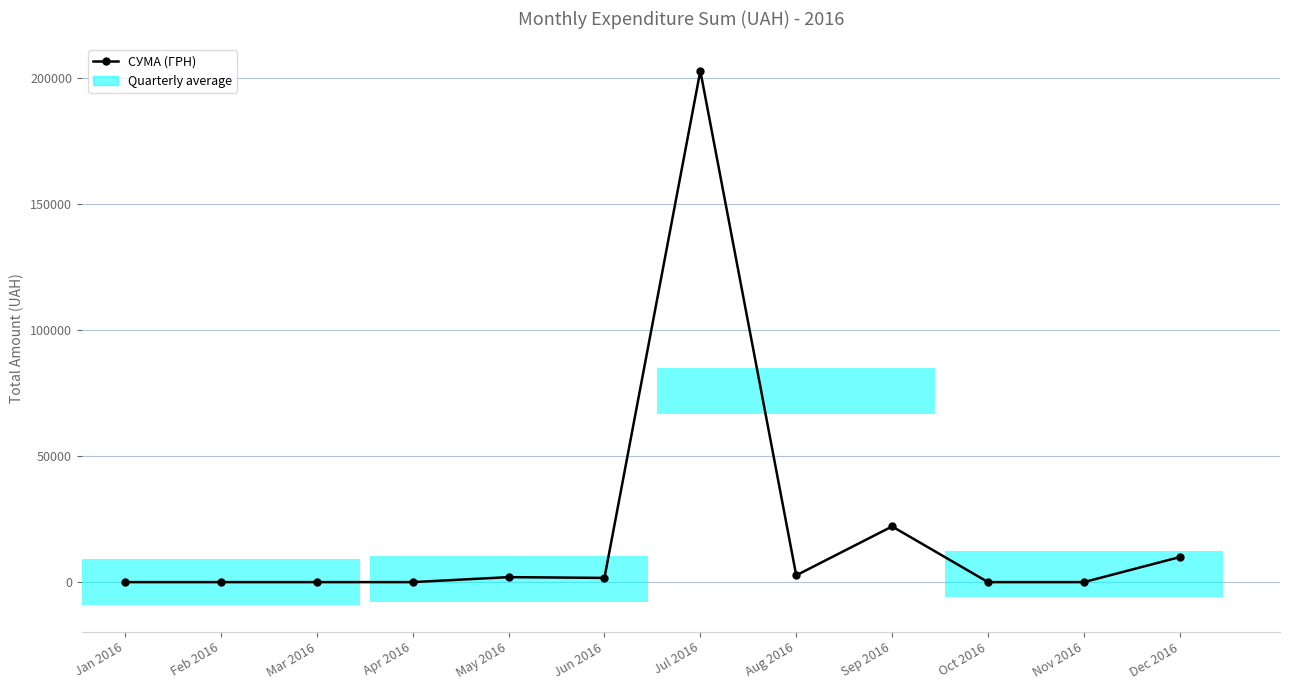

What is the change in value from Feb 2016 to Jun 2016?

+1670.0